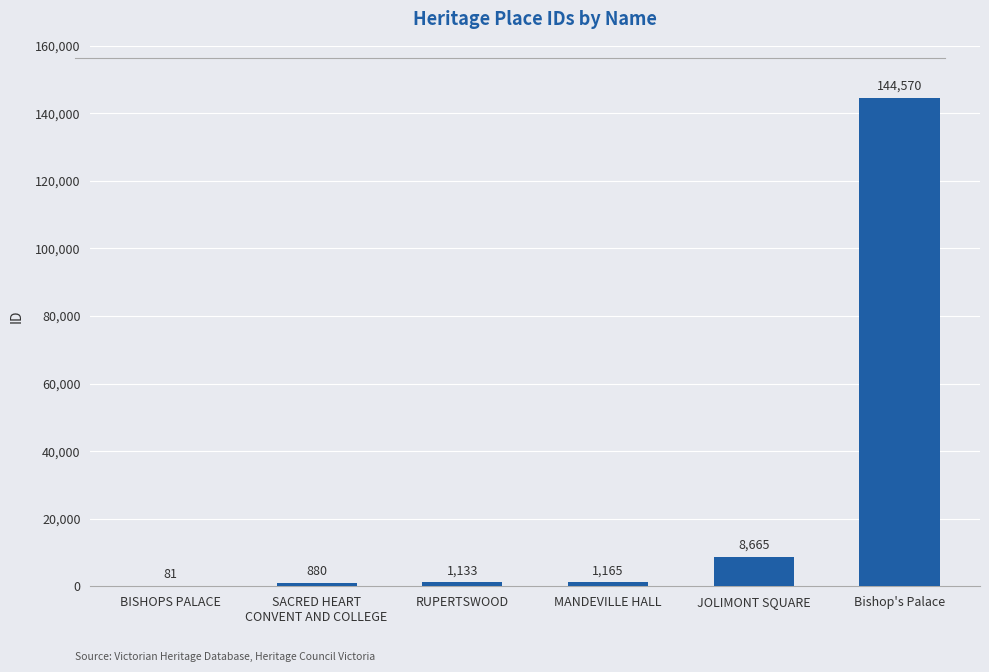

What is the greatest value displayed?

144570